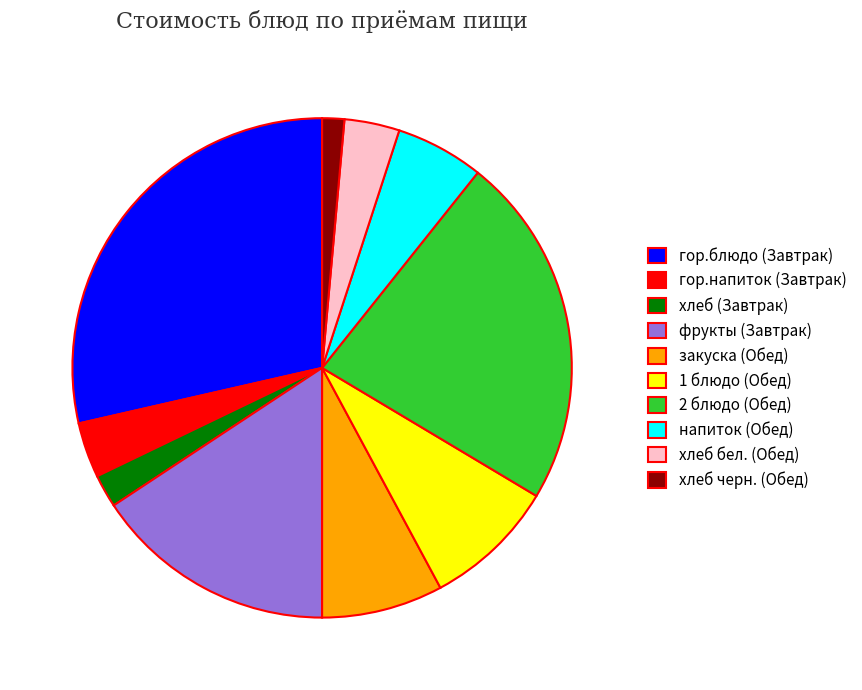

Which slice is the largest?

гор.блюдо (Завтрак)